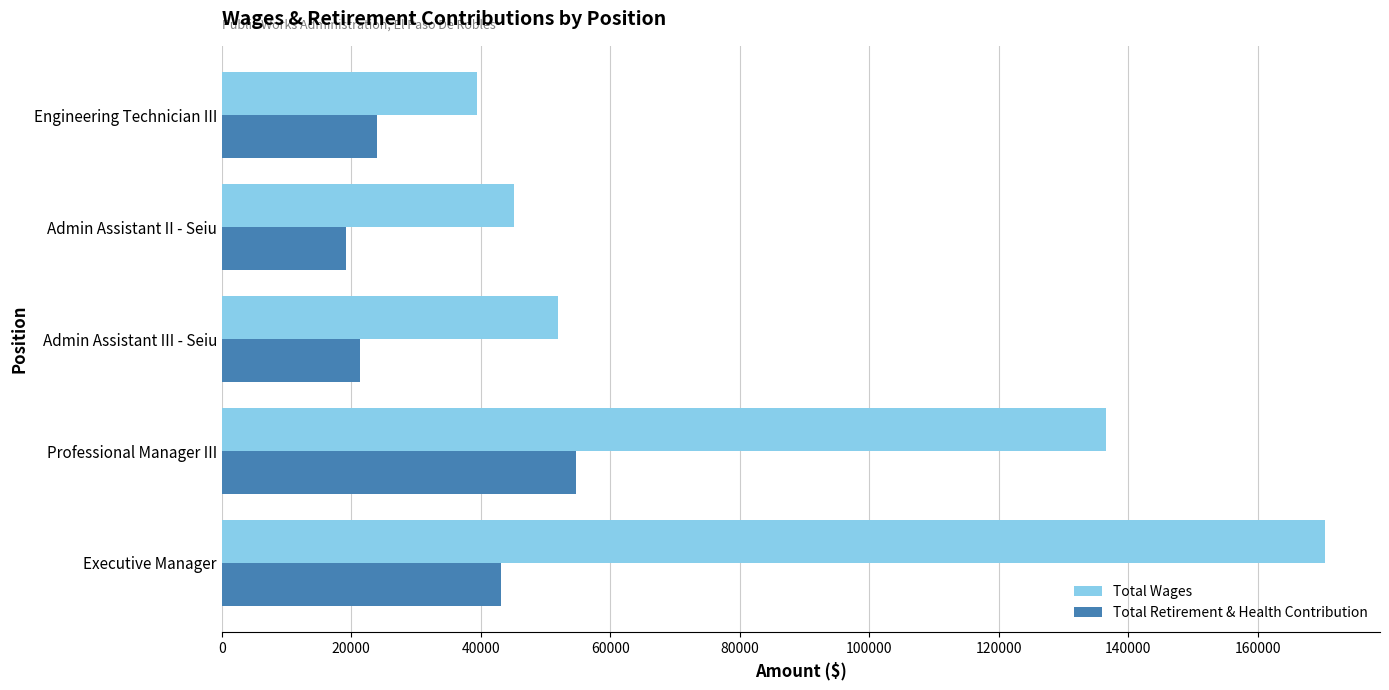

How many series are shown in this chart?

2